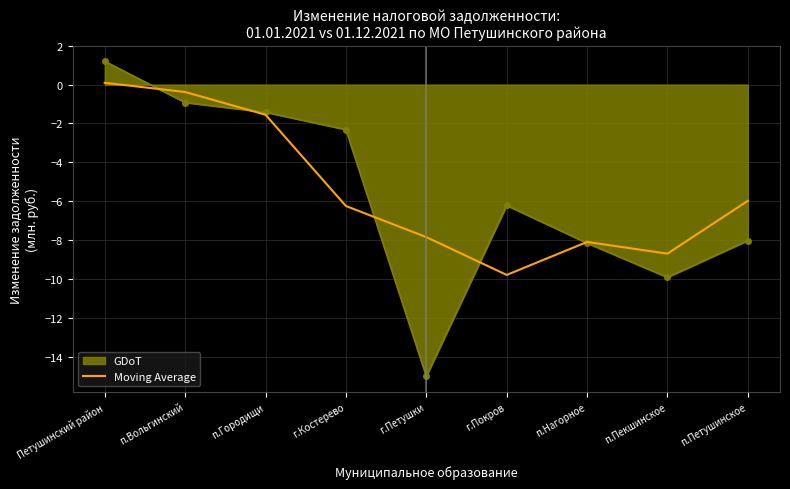

What position from the right is п.Вольгинский?

8